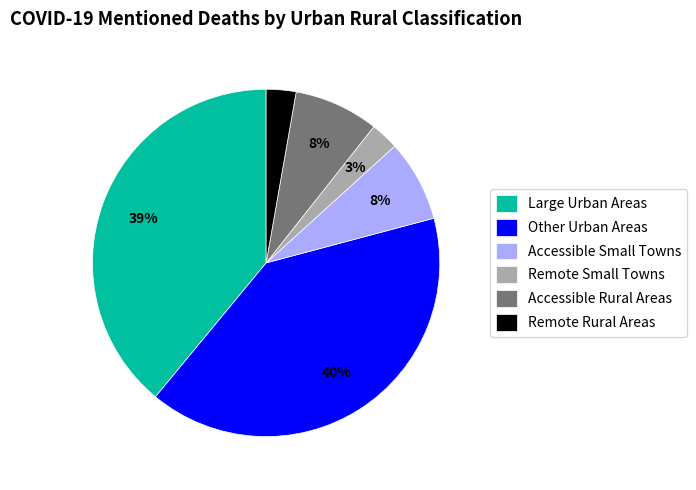

Approximately how many times larger is the value at Accessible Small Towns compared to Accessible Rural Areas?

1.0